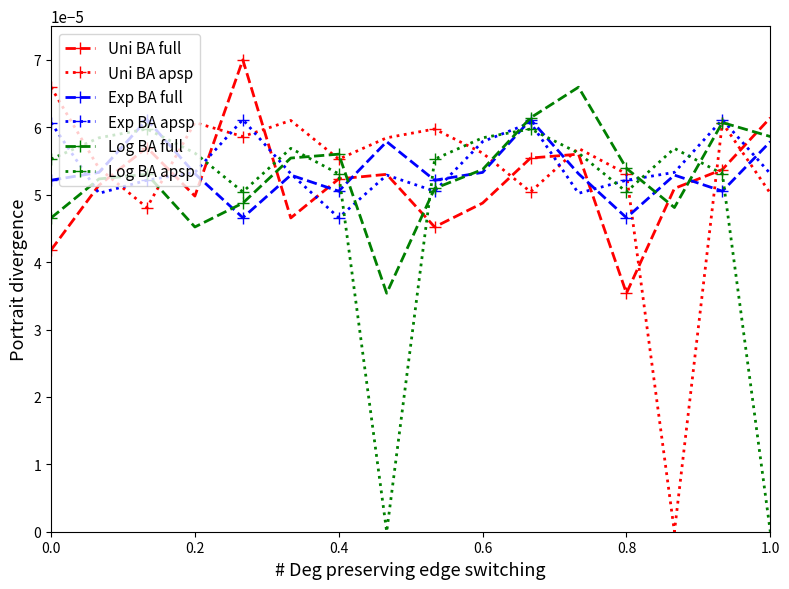

How many times do Uni BA full and Uni BA apsp cross each other?

9